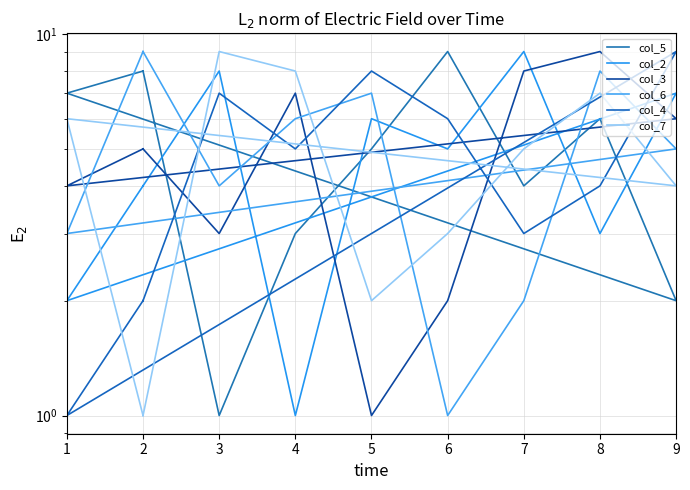

What is the total value across all series at 9?

33